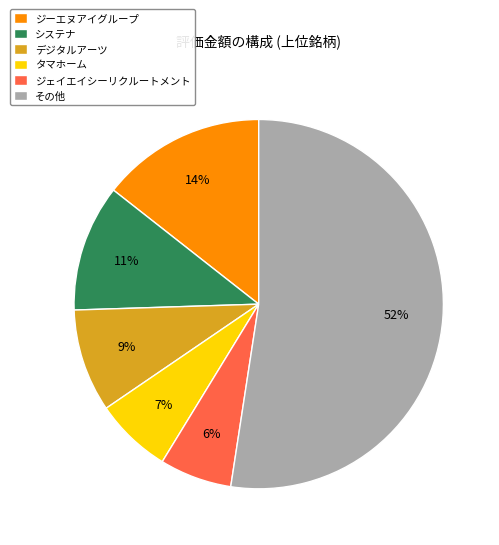

What percentage is the タマホーム slice, to the nearest percent?

7%